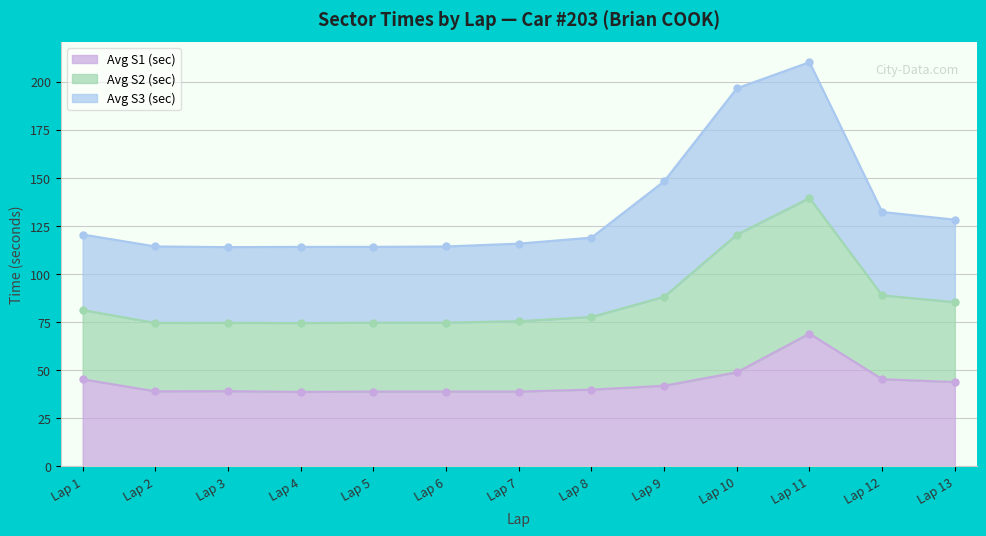

Rank the categories by Avg S1 (sec) value from lowest to highest.

Lap 4, Lap 7, Lap 6, Lap 5, Lap 2, Lap 3, Lap 8, Lap 9, Lap 13, Lap 1, Lap 12, Lap 10, Lap 11